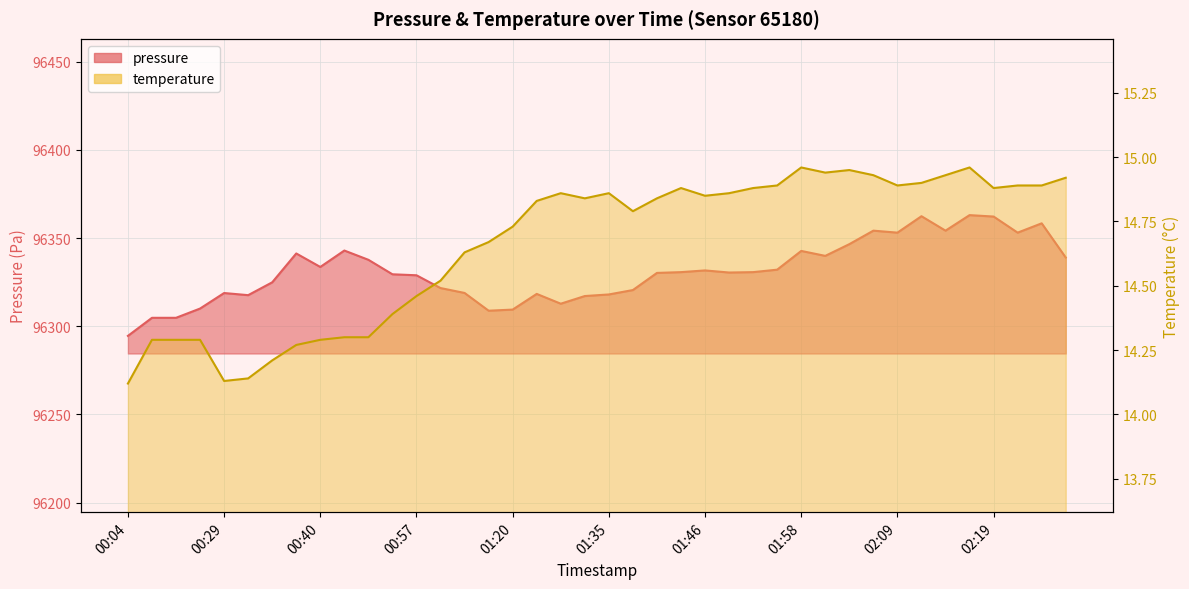

What is the average value of the pressure series?

96331.2